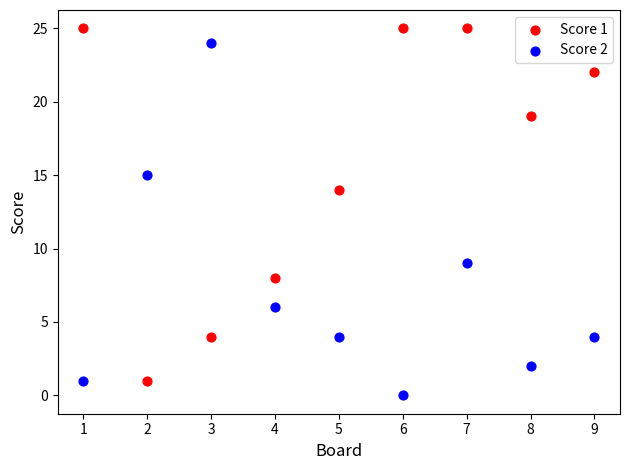

Across all series, what Y value is closest to 12?

14